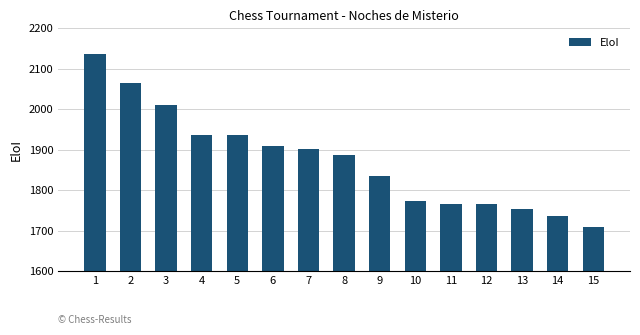

Read the value at 15.

1710